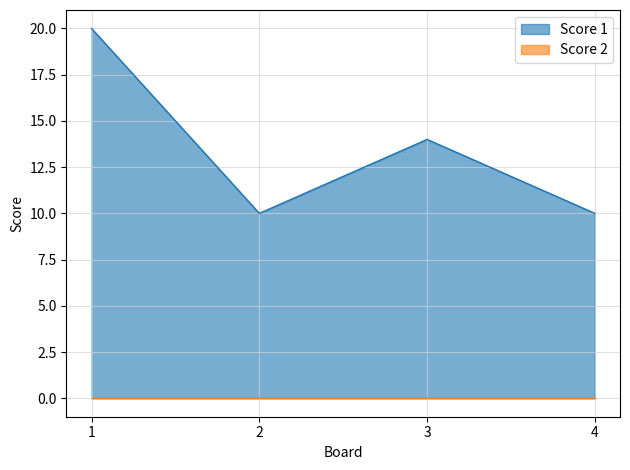

What is the difference between the values at 1 and 3?

6